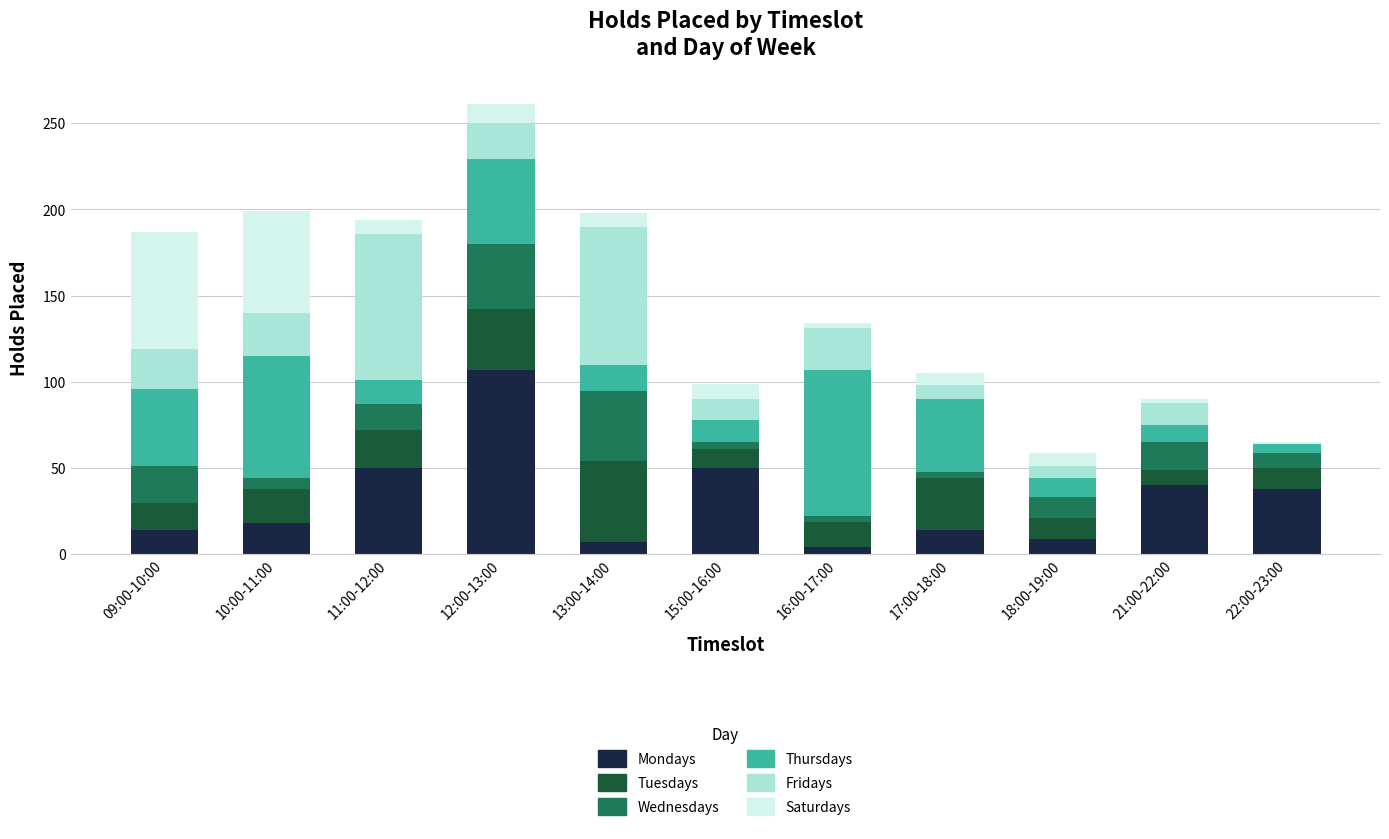

At which category is the sum across all series the highest?

12:00-13:00